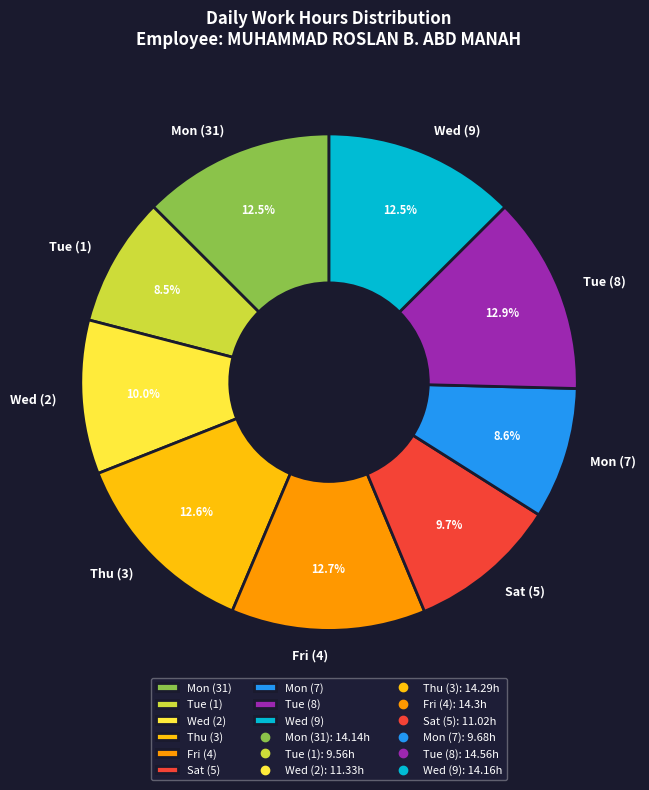

Do Mon (7) and Tue (8) together represent more than half of the pie?

No